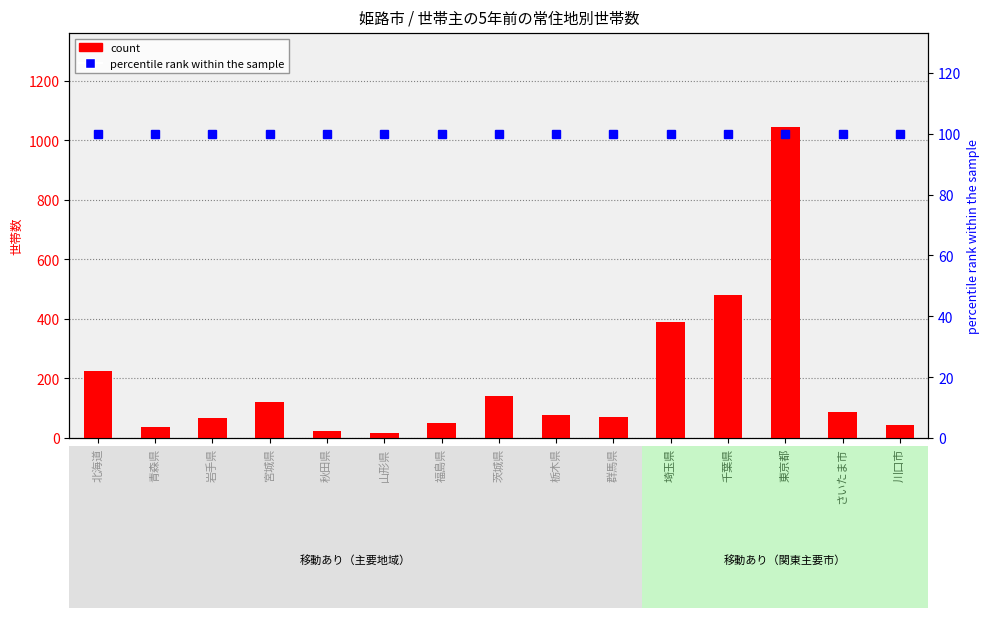

Reading left to right, what are all the values shown in this chart?

北海道=225	青森県=36	岩手県=67	宮城県=122	秋田県=23	山形県=17	福島県=50	茨城県=141	栃木県=77	群馬県=70	埼玉県=389	千葉県=482	東京都=1046	さいたま市=87	川口市=43